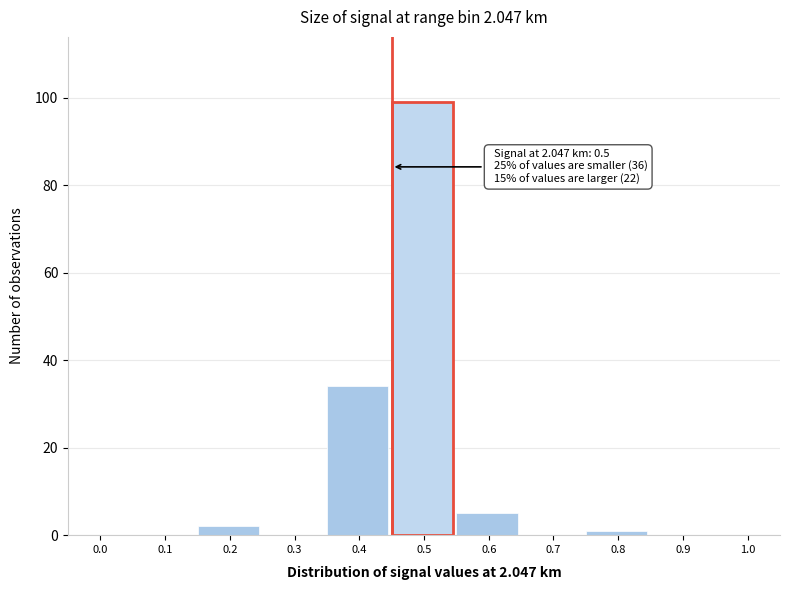

Reading right to left, list all the values displayed in this chart.

1.0=0	0.9=0	0.8=1	0.7=0	0.6=5	0.5=99	0.4=34	0.3=0	0.2=2	0.1=0	0.0=0